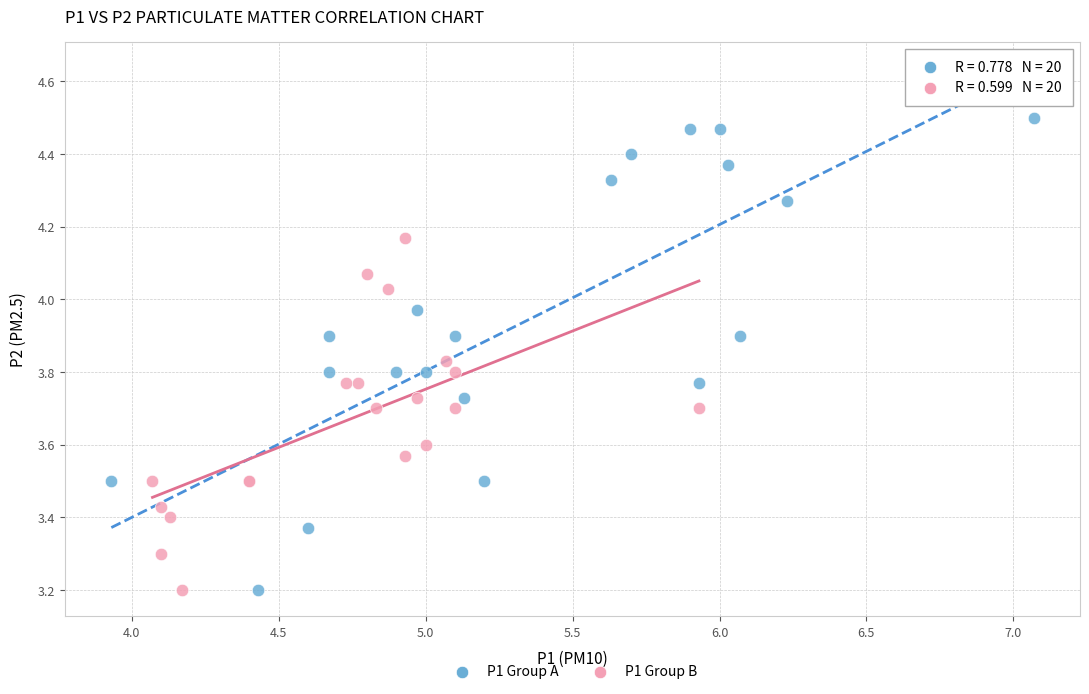

What are all the series names shown in the legend?

P1 Group A, P1 Group B